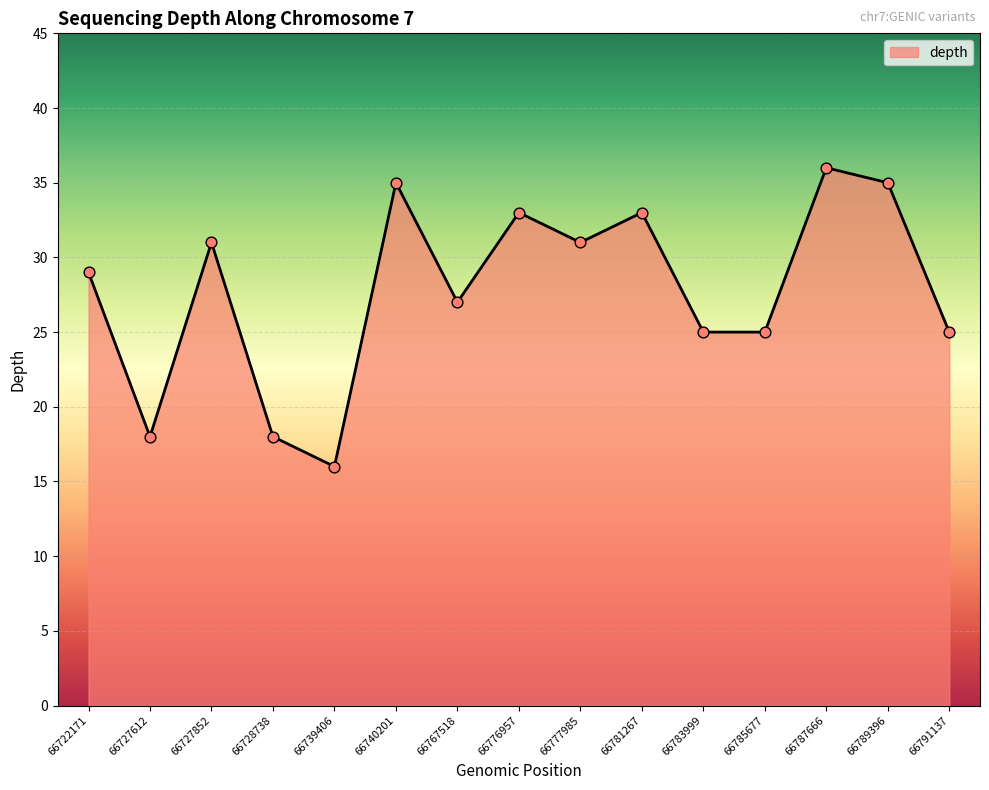

What is the ratio of the value at 66781267 to the value at 66728738?

1.8